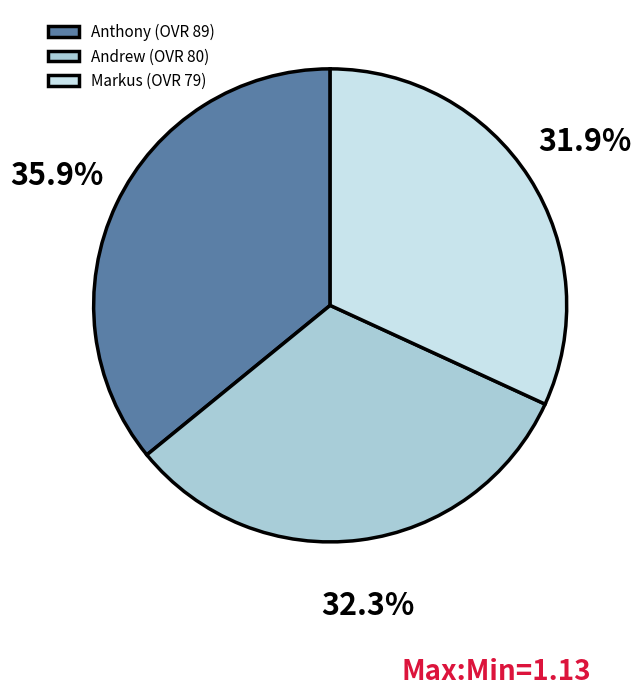

What percentage do Andrew and Anthony together represent?

68.1%